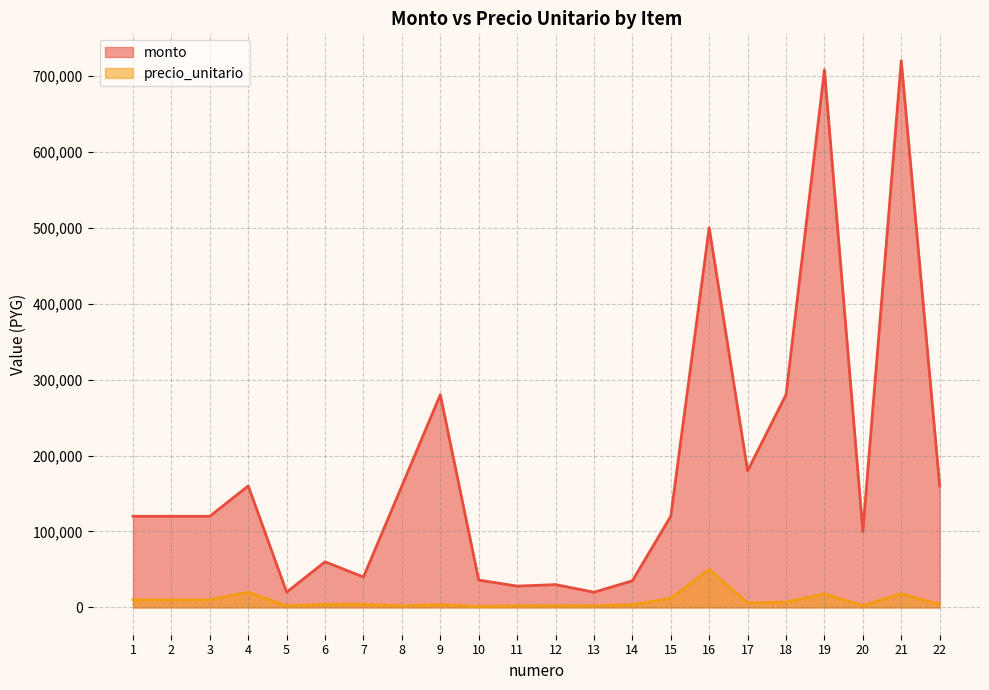

What is the total value across all series at 10?

37200